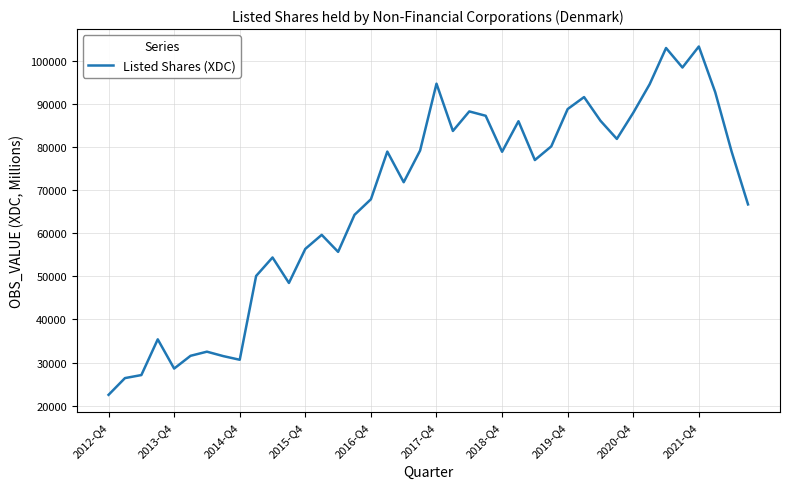

Is this an area chart (filled region under the line)?

No